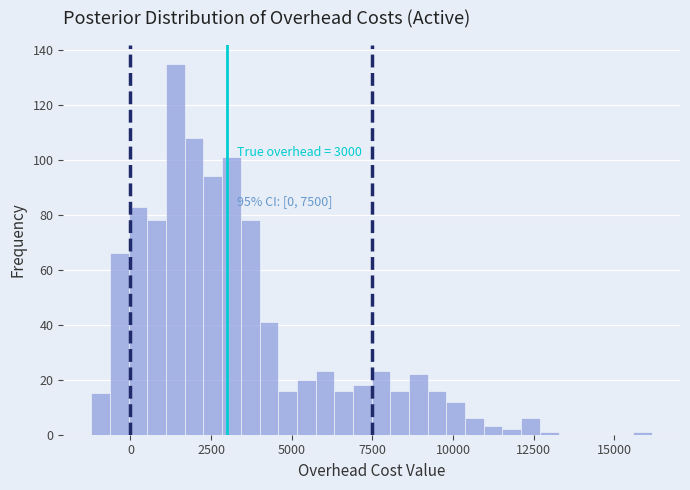

Around what value on the x-axis is the tallest bar? Give the approximate position of its centre, as read against the axis.

1500